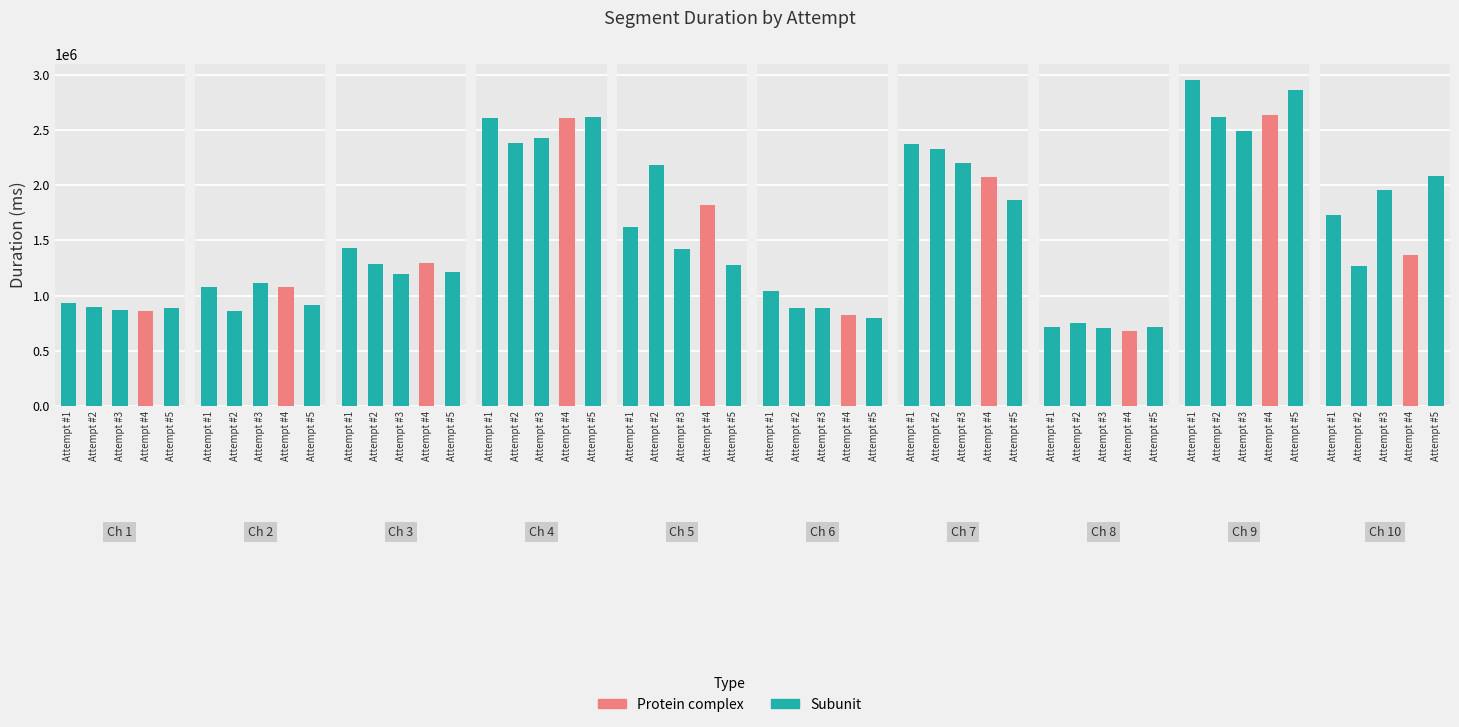

Reading left to right, what are all the values shown in this chart?

Attempt #1: Ch 1=932714	Ch 2=1074021	Ch 3=1430653	Ch 4=2607107	Ch 5=1616257	Ch 6=1041707	Ch 7=2370576	Ch 8=716096	Ch 9=2949799	Ch 10=1728105
Attempt #2: Ch 1=893755	Ch 2=858441	Ch 3=1283231	Ch 4=2382060	Ch 5=2180737	Ch 6=883114	Ch 7=2325556	Ch 8=751816	Ch 9=2614991	Ch 10=1270999
Attempt #3: Ch 1=872305	Ch 2=1114983	Ch 3=1199329	Ch 4=2425803	Ch 5=1416997	Ch 6=886709	Ch 7=2204583	Ch 8=705467	Ch 9=2489260	Ch 10=1959780
Attempt #4: Ch 1=860988	Ch 2=1076588	Ch 3=1290744	Ch 4=2603777	Ch 5=1819374	Ch 6=822674	Ch 7=2076530	Ch 8=683089	Ch 9=2636153	Ch 10=1365153
Attempt #5: Ch 1=886701	Ch 2=911978	Ch 3=1209455	Ch 4=2619961	Ch 5=1280704	Ch 6=800594	Ch 7=1864015	Ch 8=713569	Ch 9=2861788	Ch 10=2086873